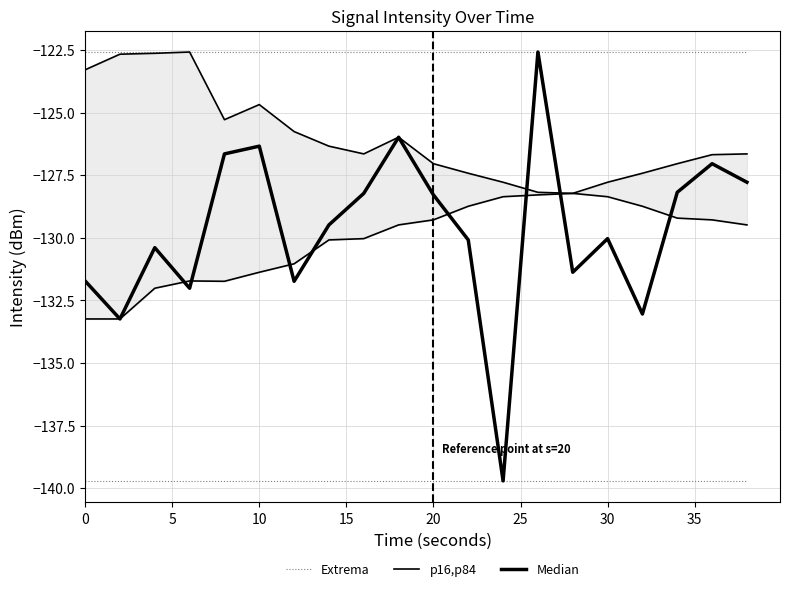

What are all the series names shown in the legend?

Extrema, p16,p84, Median